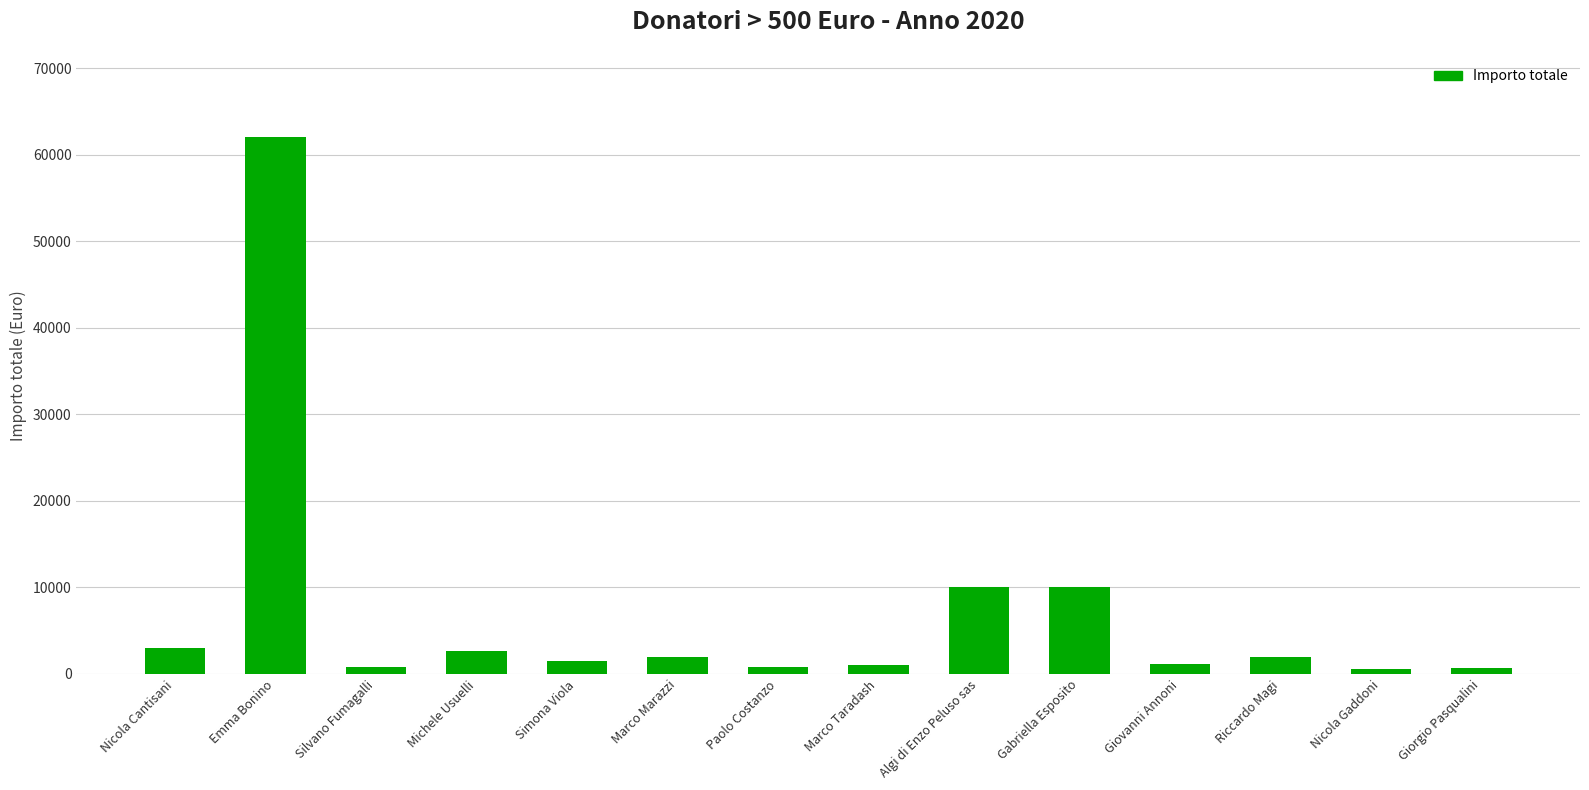

What is the label of the 6th bar from the left?

Marco Marazzi